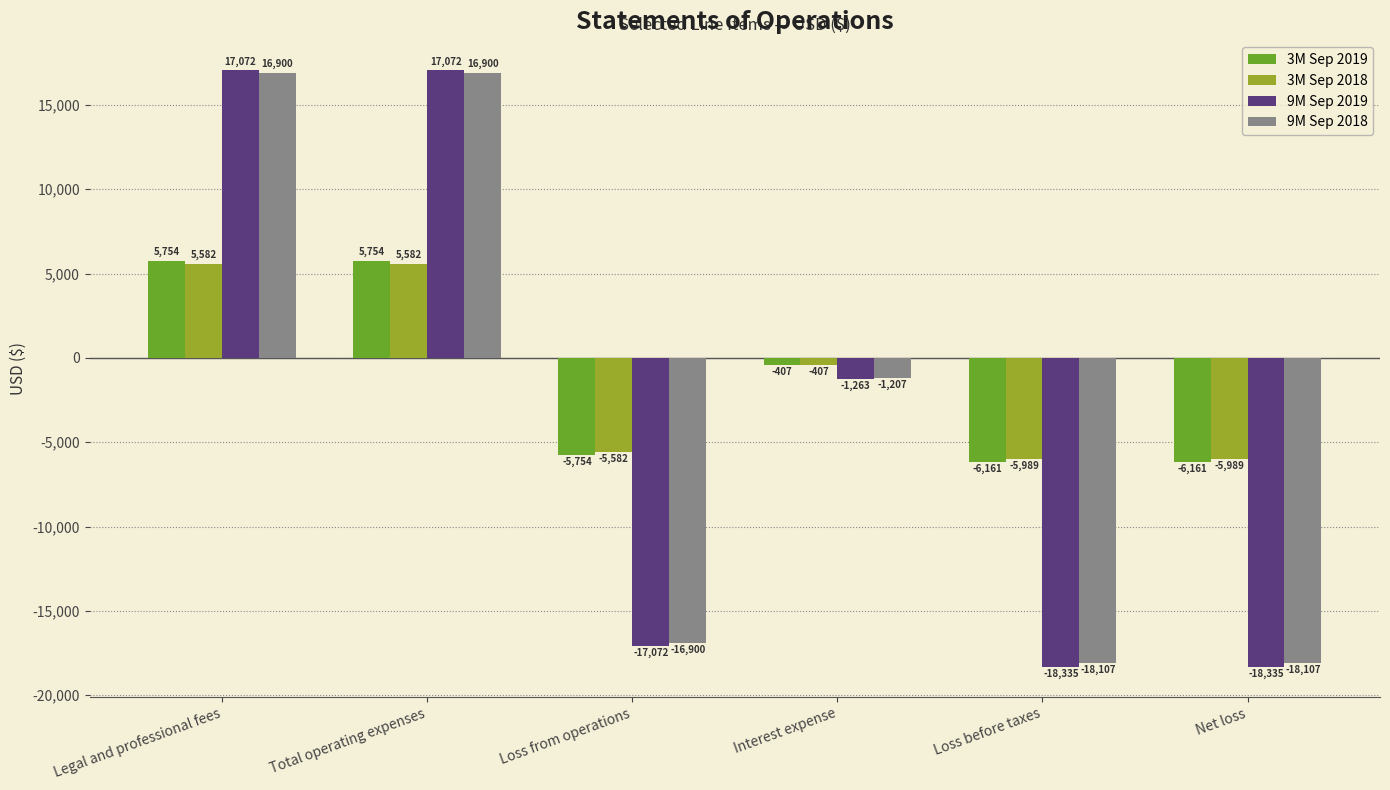

Where is 3M Sep 2018 nearest to the value -203?

Interest expense